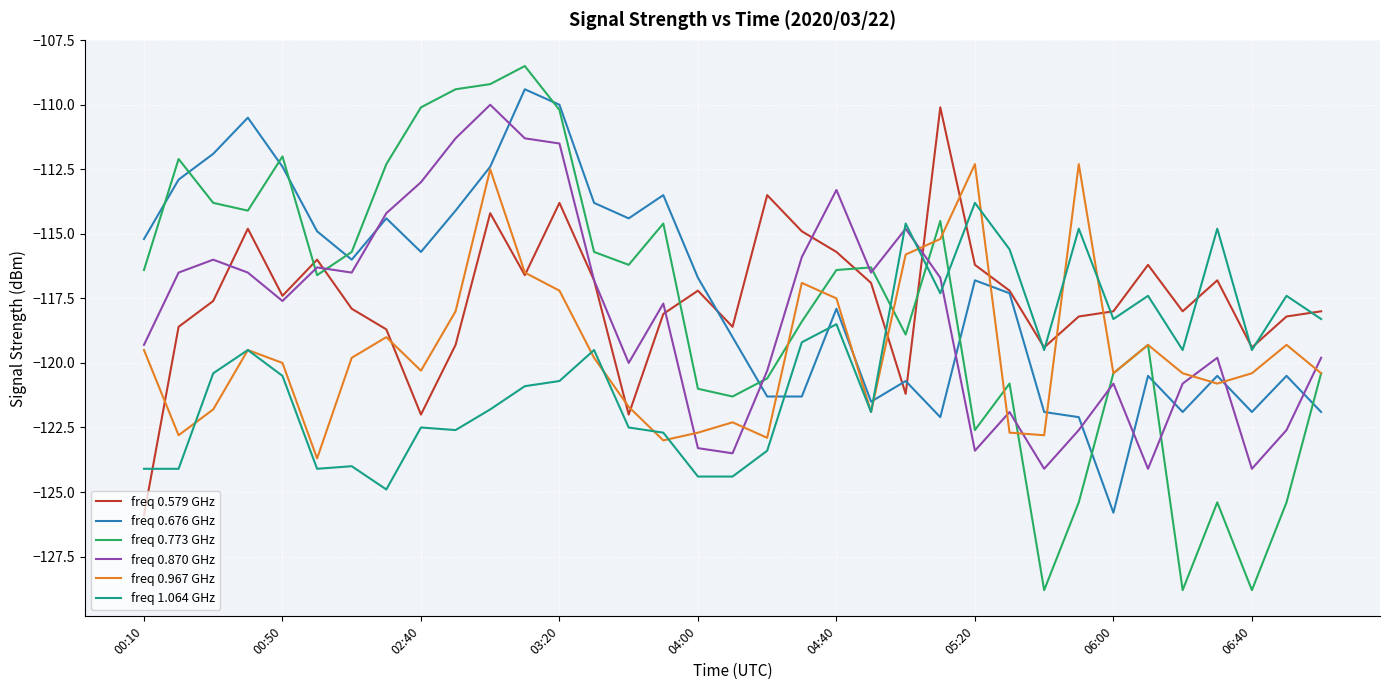

True or false: freq 0.676 GHz has more than 1 interior local peaks.

True